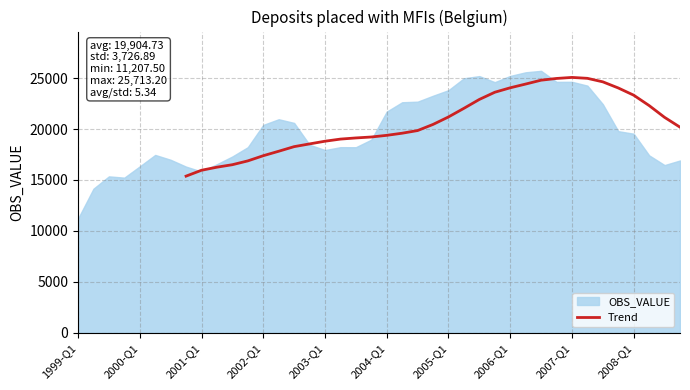

What is the maximum value for Trend?

25068.6